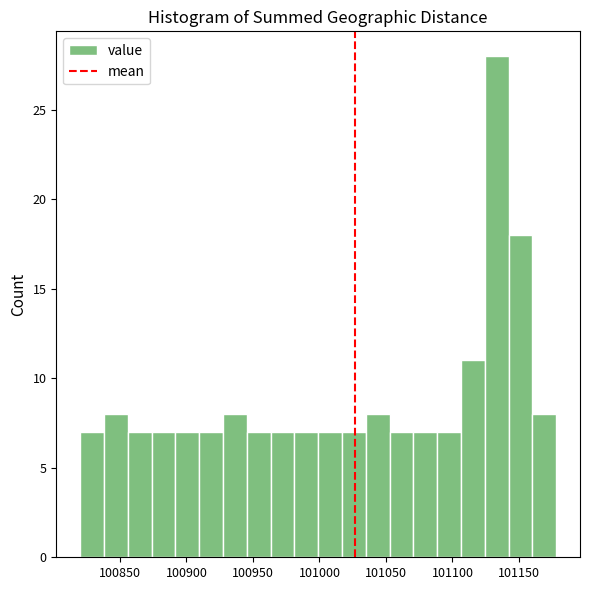

Read against the x-axis, roughly where is the centre of the tallest bar?

101135